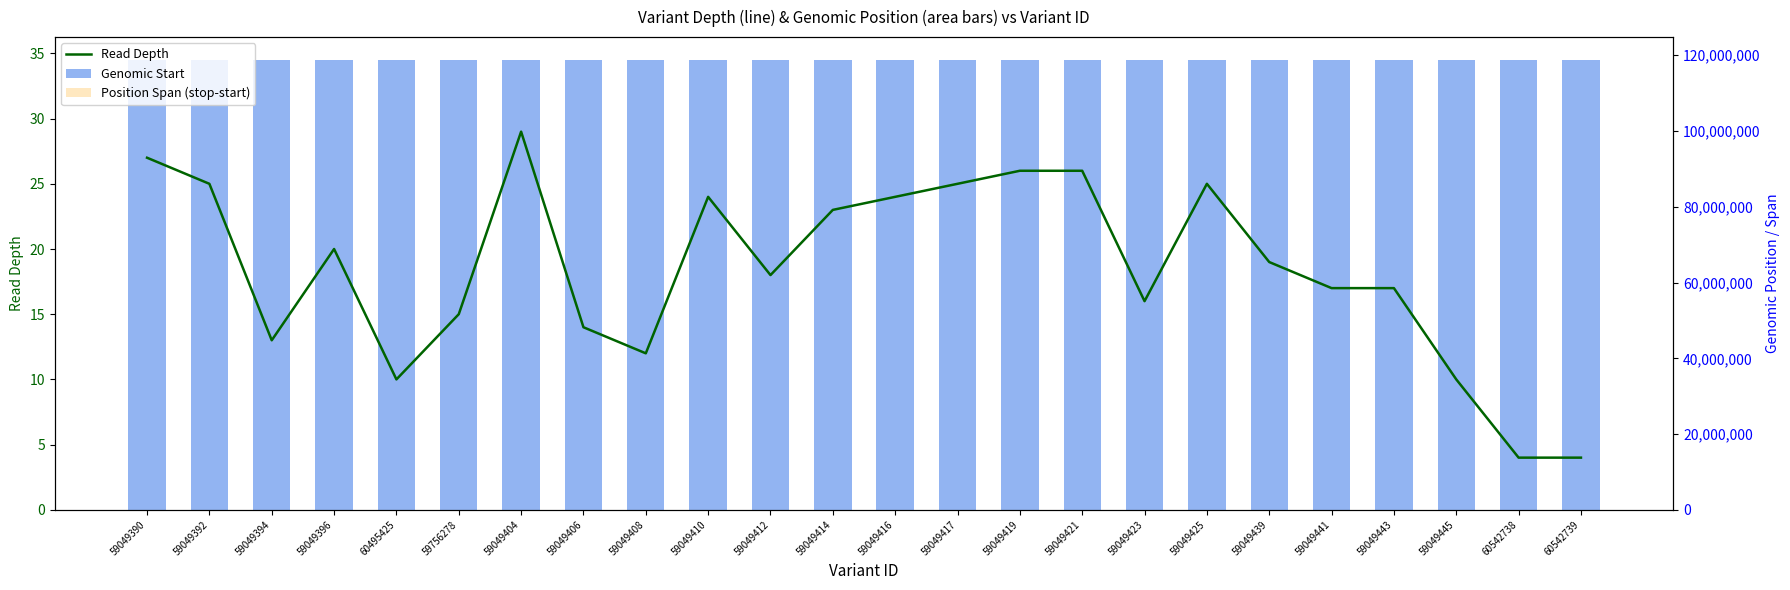

Rank the series at 59049390 from highest to lowest value.

Genomic Start, Read Depth, Position Span (stop-start)